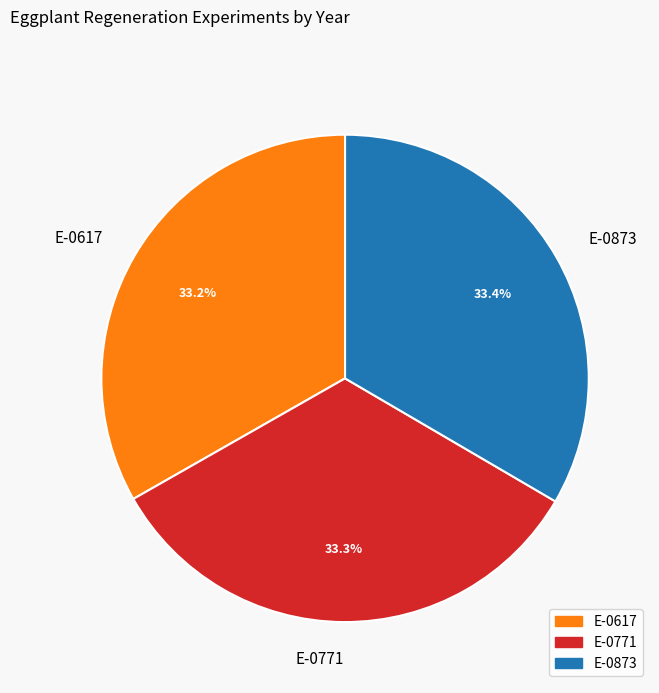

To the nearest percent, what portion does E-0873 represent?

33%